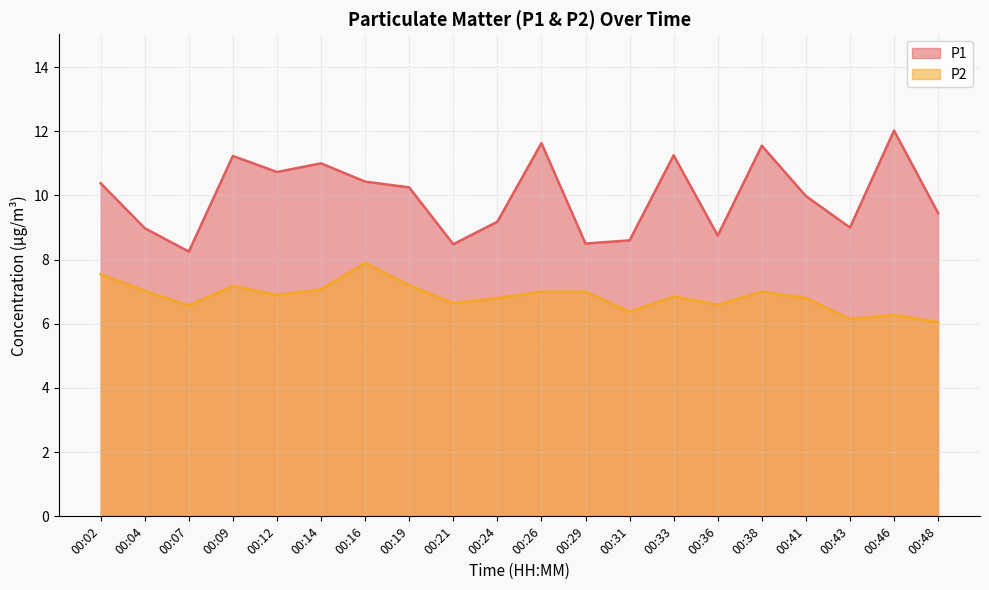

Is it true that P2 equals 4.7 at 00:41?

False